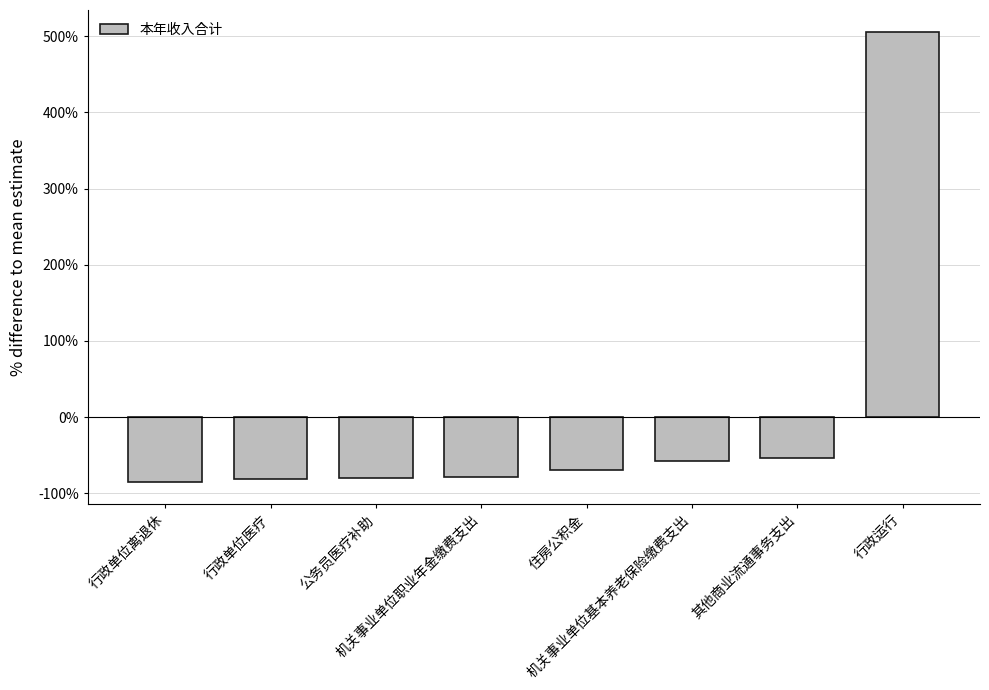

What position from the right is 行政单位离退休?

8